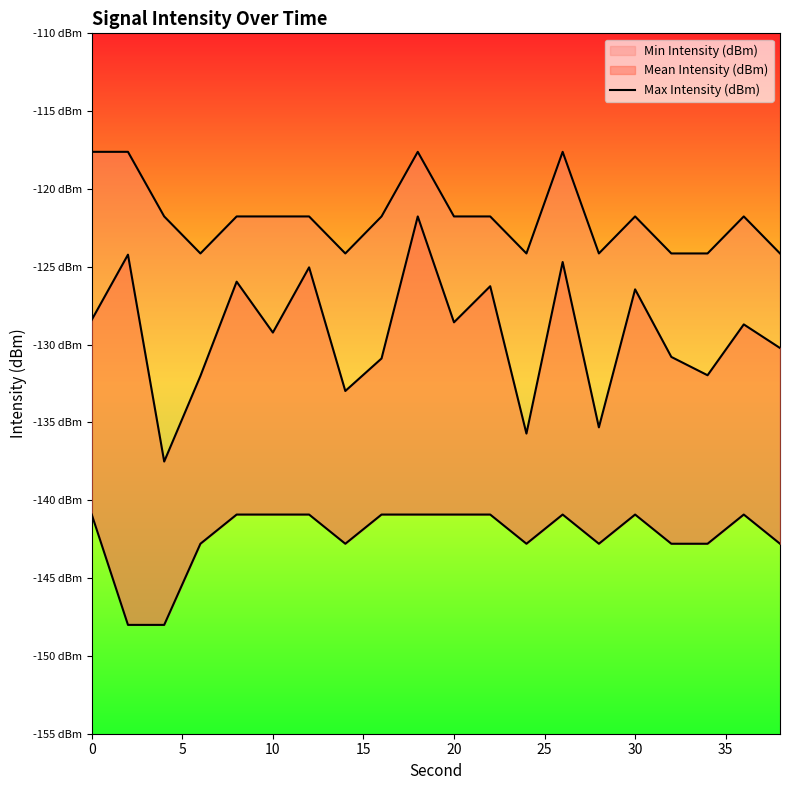

How many values exceed -121?

4